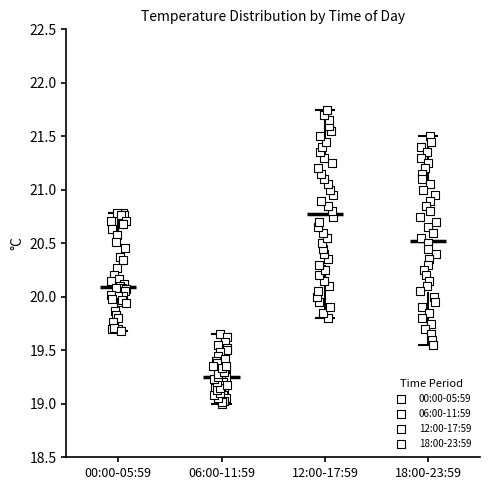

Reading left to right, transcribe this box plot: for each box, give where its median line is, the range the box spans, and where its two whiskers end, as read against the y-axis. The values are not printed on the chart, so give them approximately, as read against the axis.

00:00-05:59: median 20.10, box 19.95 to 20.55, whiskers 19.70 to 20.80
06:00-11:59: median 19.25, box 19.15 to 19.40, whiskers 19.00 to 19.65
12:00-17:59: median 20.80, box 20.30 to 21.25, whiskers 19.80 to 21.75
18:00-23:59: median 20.55, box 20.05 to 21.00, whiskers 19.55 to 21.50